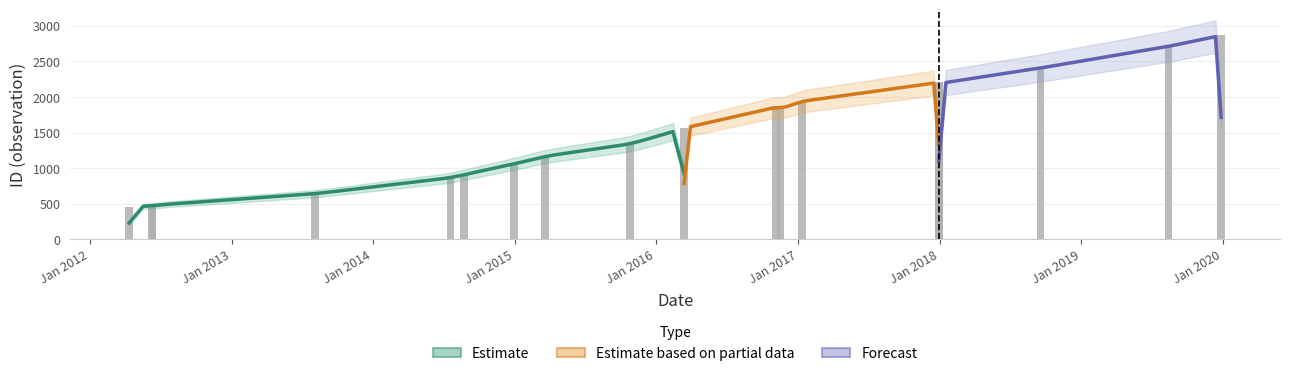

Are the bars horizontal?

No